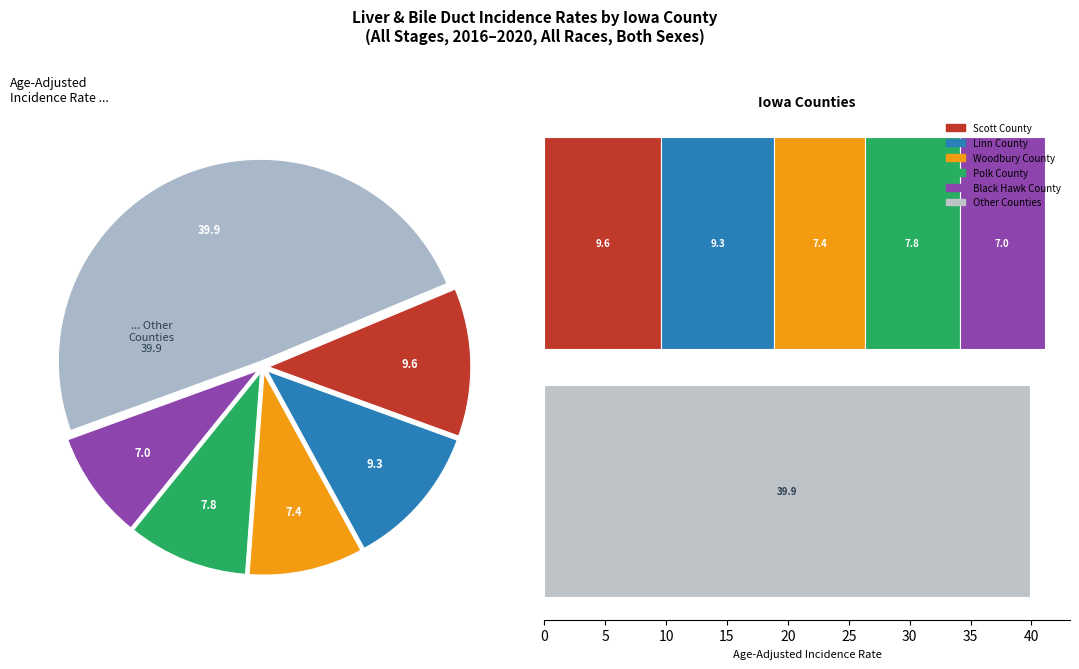

Combined, do Des Moines County and Dubuque County account for over 50%?

No